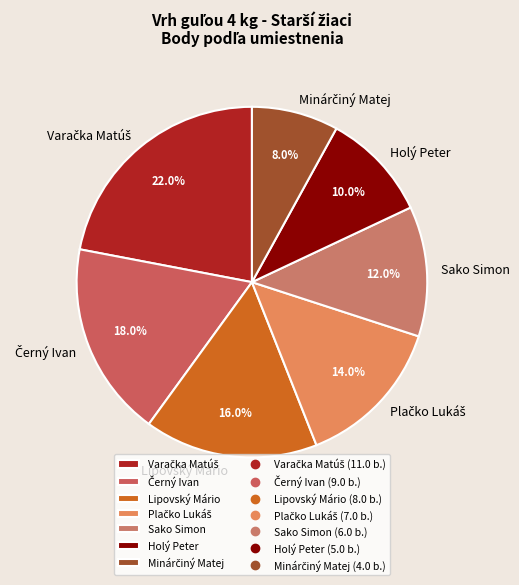

Does any single category account for the majority?

No